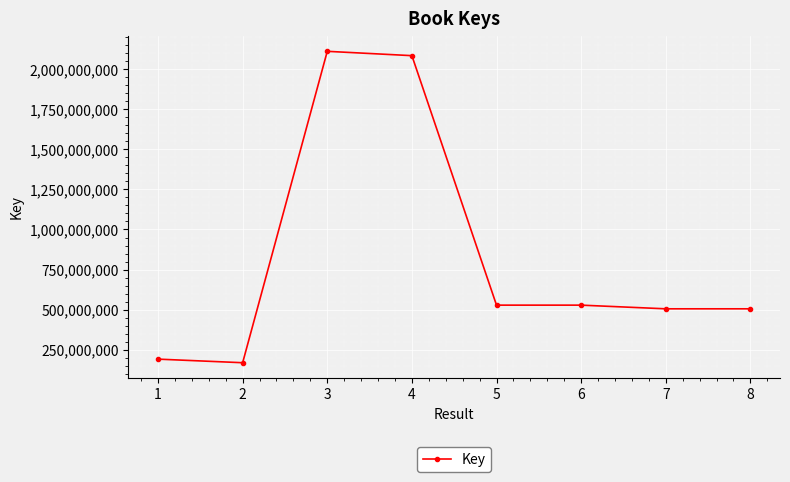

What is the sum of the values at 5 and 3?

2639729526